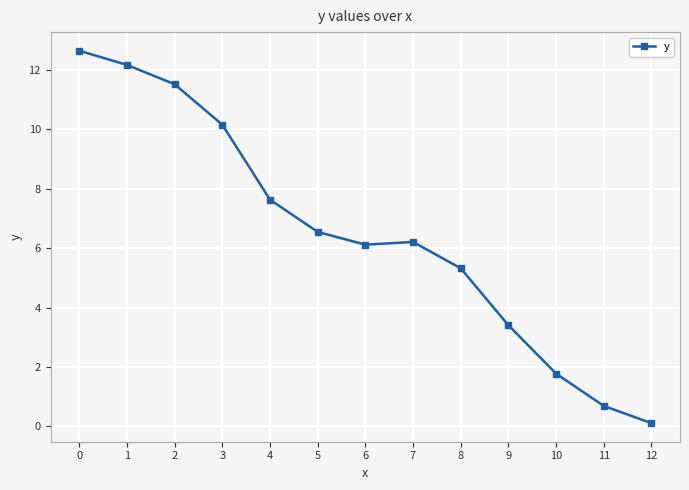

What is the approximate value at 8?

5.3